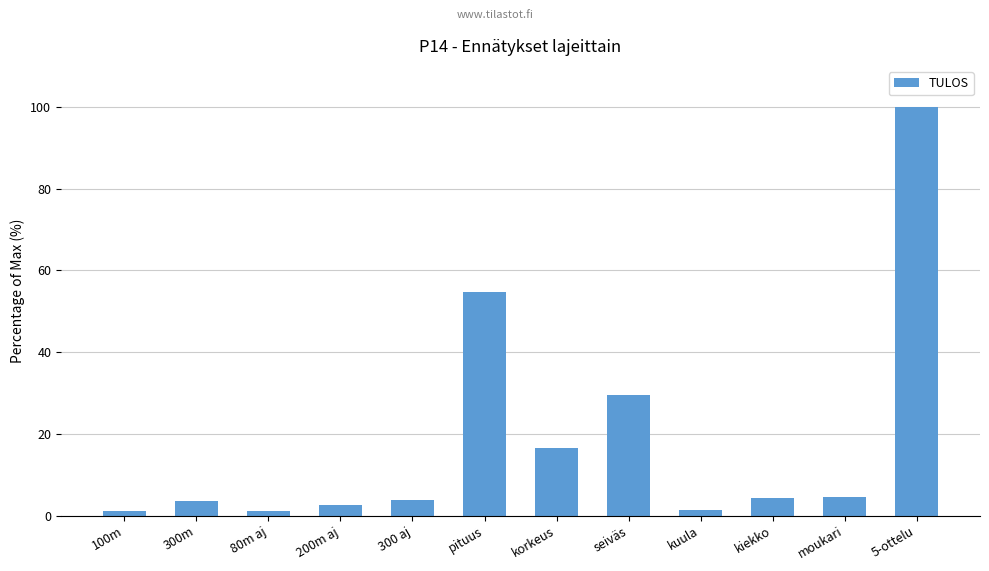

What is the label of the 6th bar from the right?

korkeus